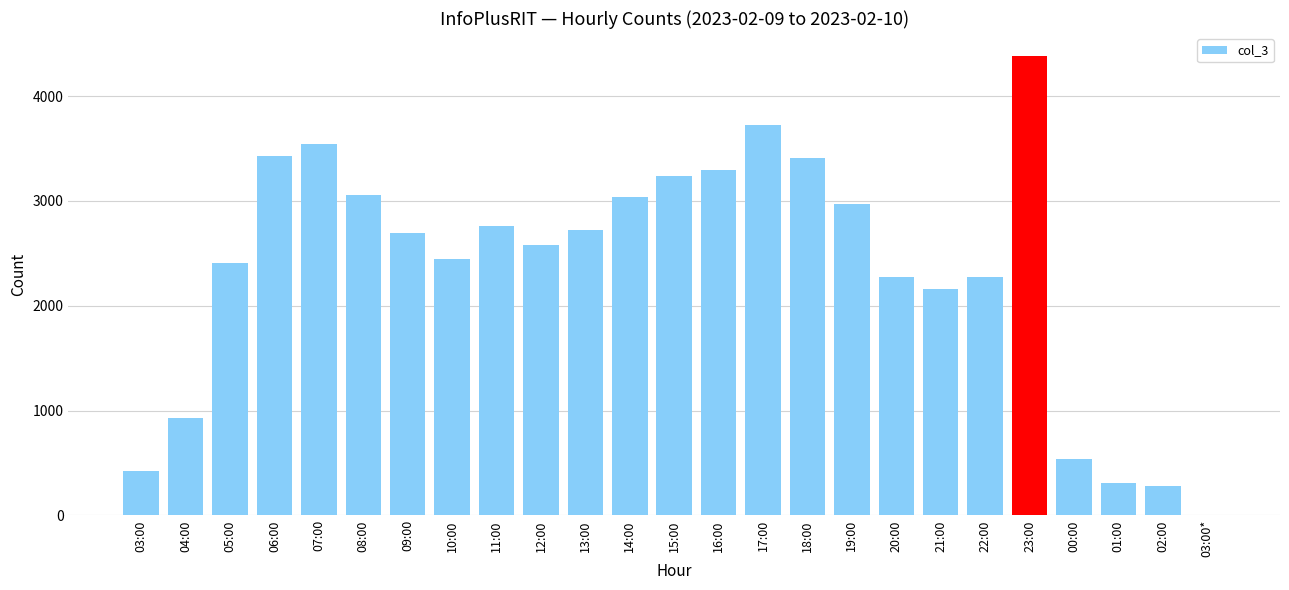

Which category has the highest value across all series?

23:00